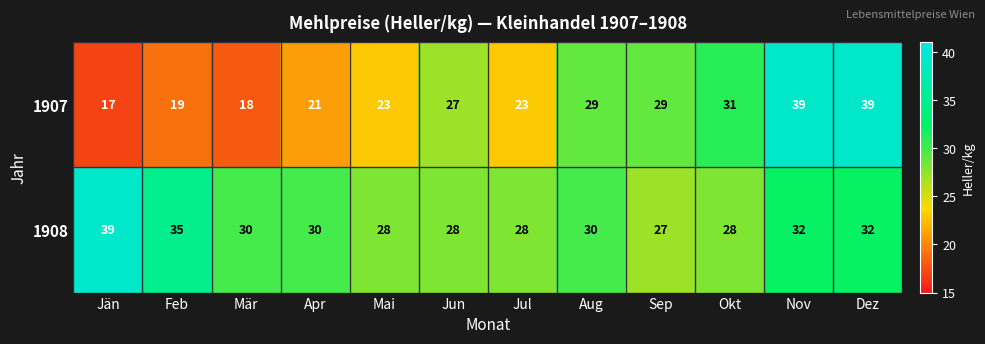

Which series has the largest total across all categories?

1908